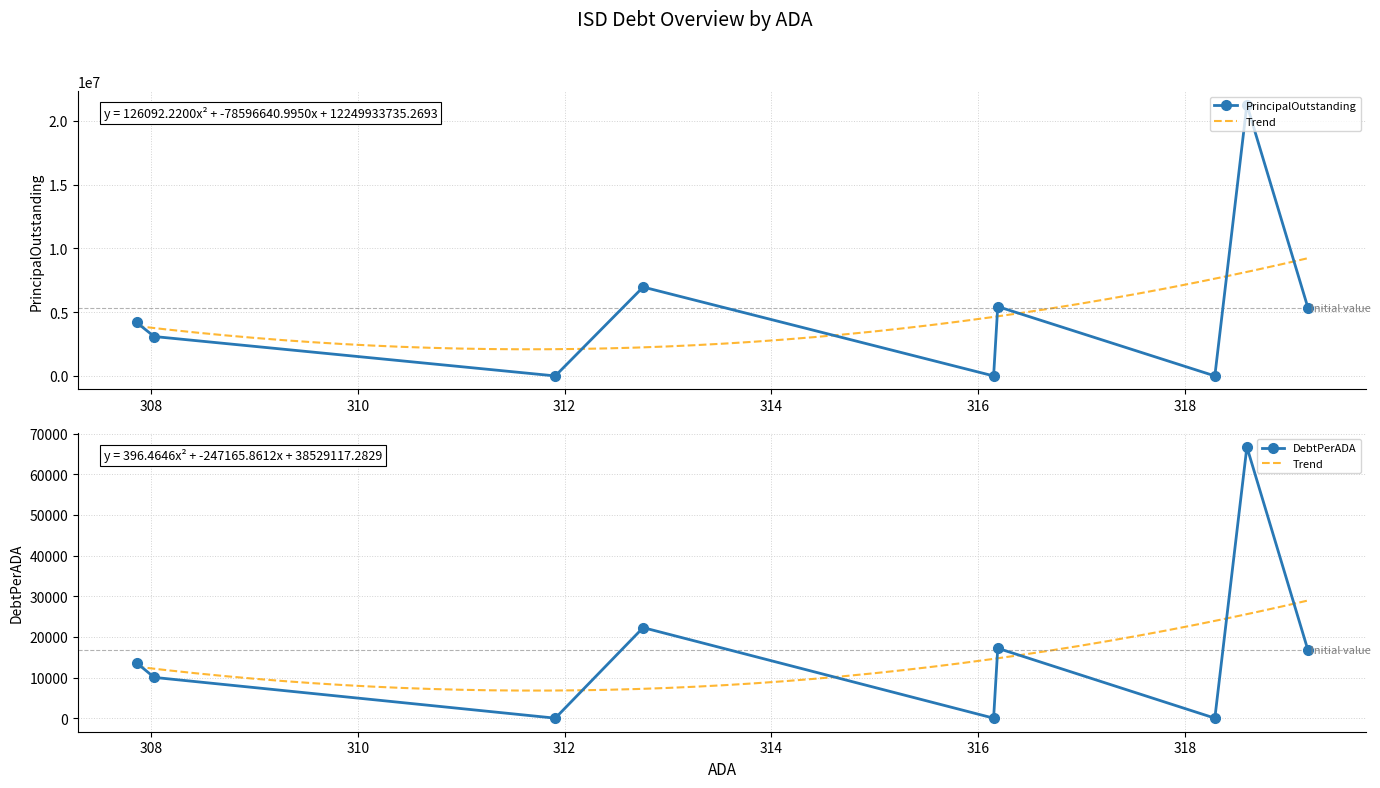

True or false: PrincipalOutstanding has more than 1 points higher than both neighbors.

True